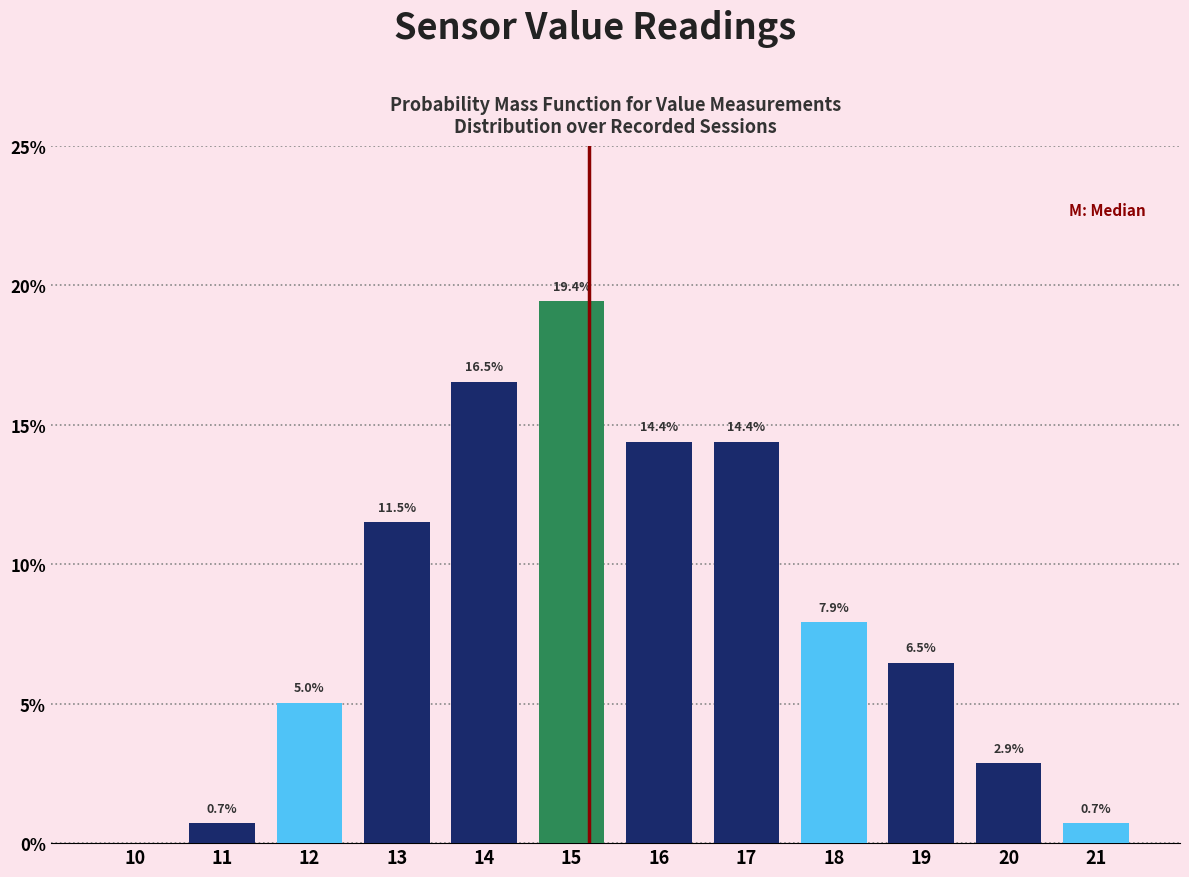

Reading left to right, transcribe all the data shown in this chart.

10=0.0	11=0.7	12=5.0	13=11.5	14=16.5	15=19.4	16=14.4	17=14.4	18=7.9	19=6.5	20=2.9	21=0.7